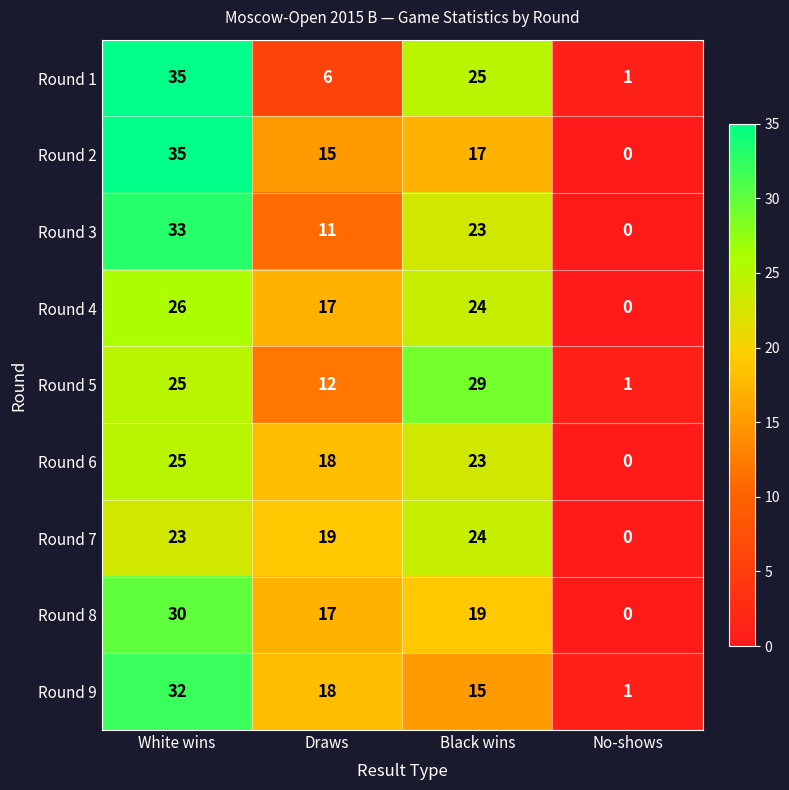

Which category has the highest value in the Round 9 series?

White wins